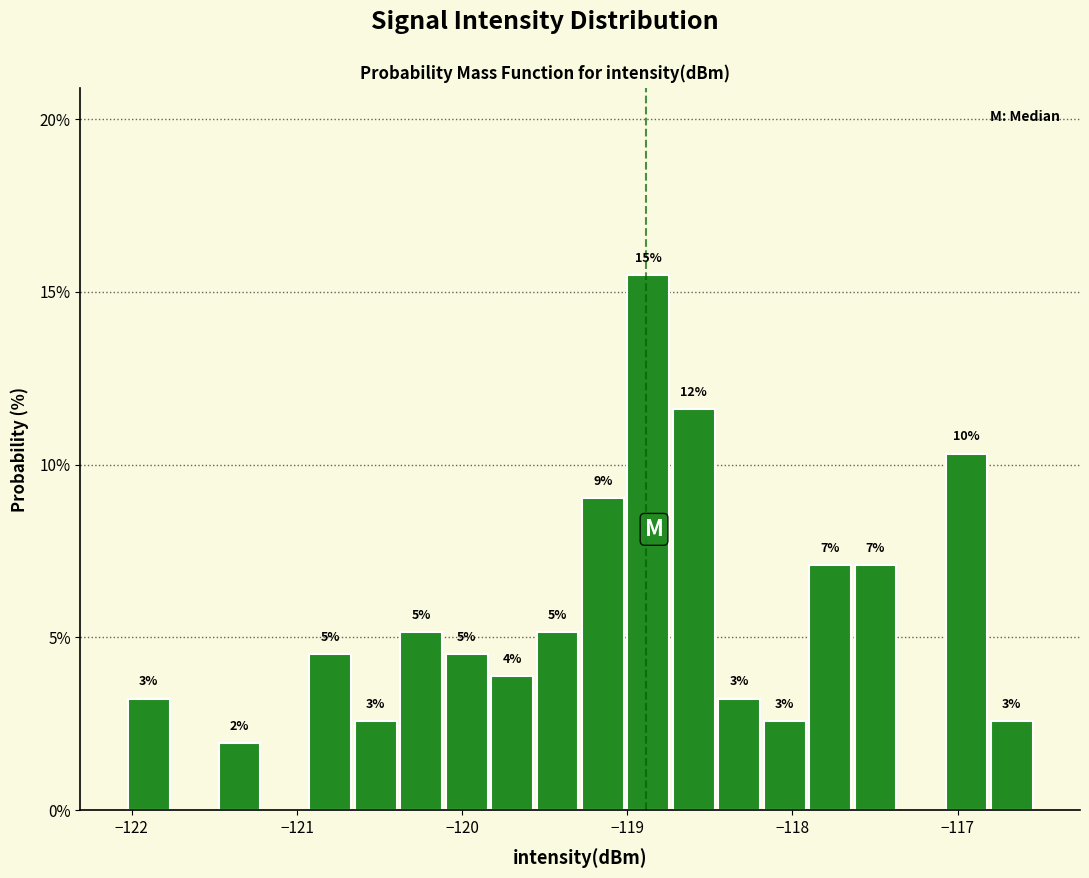

Read against the x-axis, roughly where is the centre of the tallest bar?

-118.9